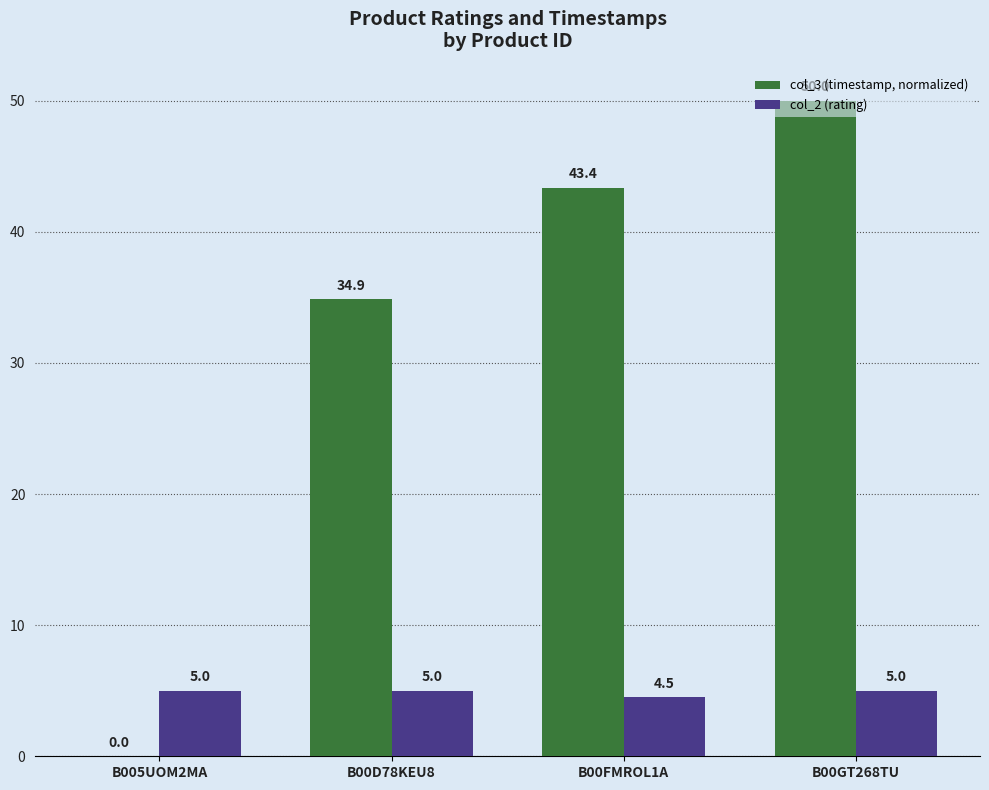

How many groups of bars are there?

4